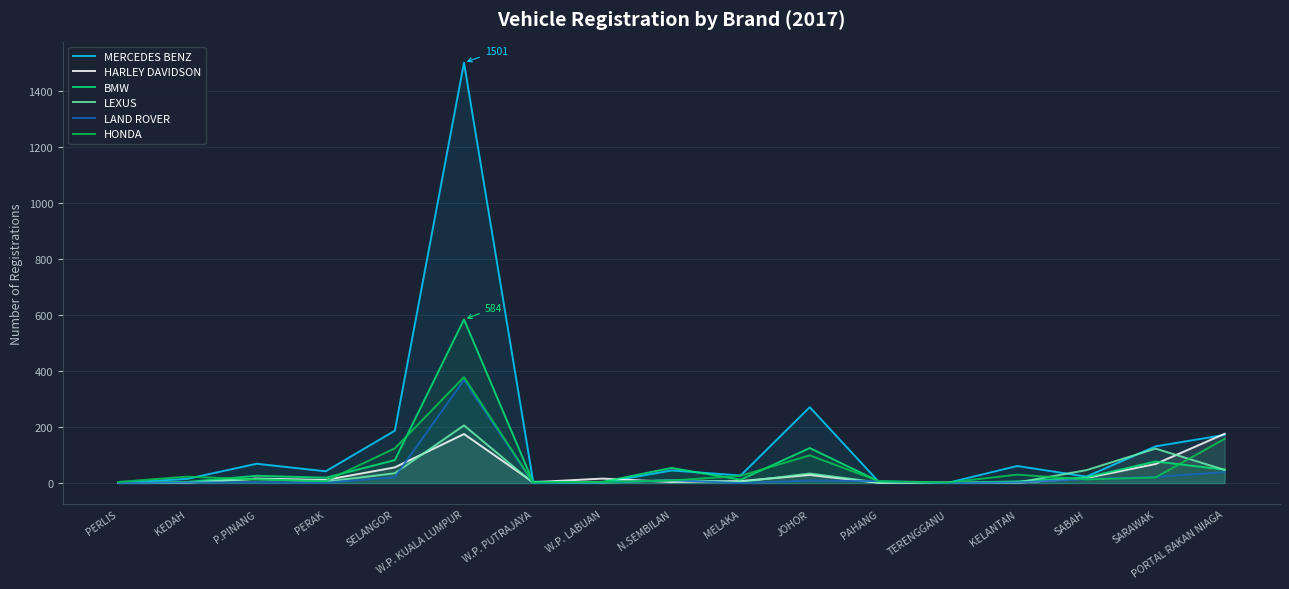

At which label does BMW first exceed 19?

P.PINANG